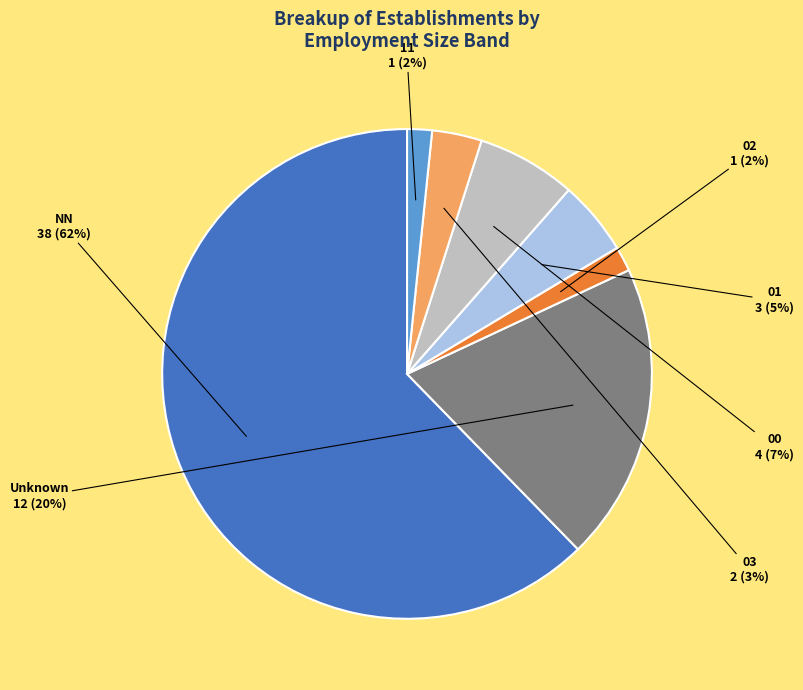

Between 03 and 00, which is larger?

00